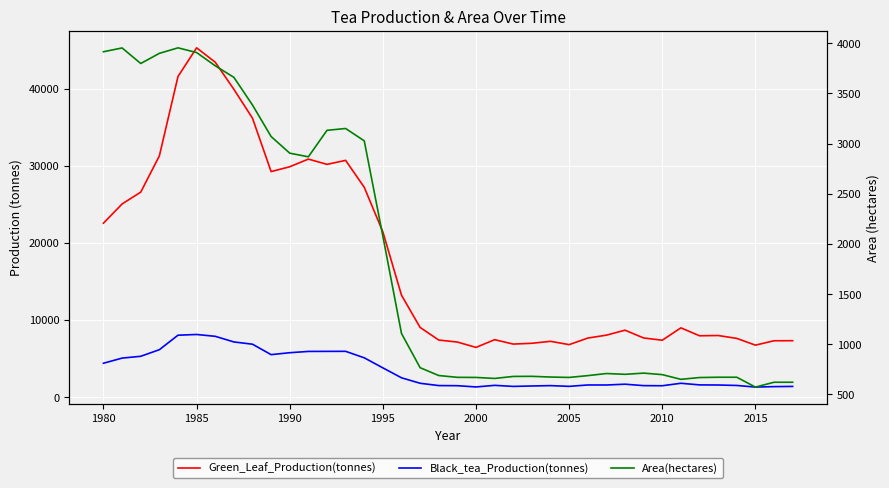

What is the maximum value shown in the chart?

45291